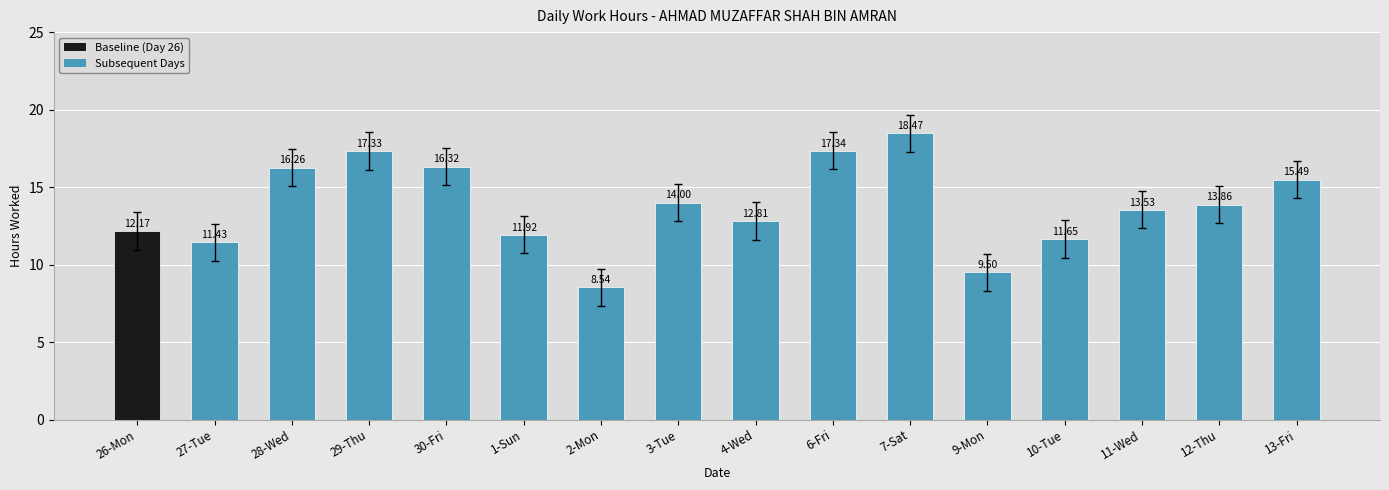

Where is the data nearest to the value 13?

4-Wed